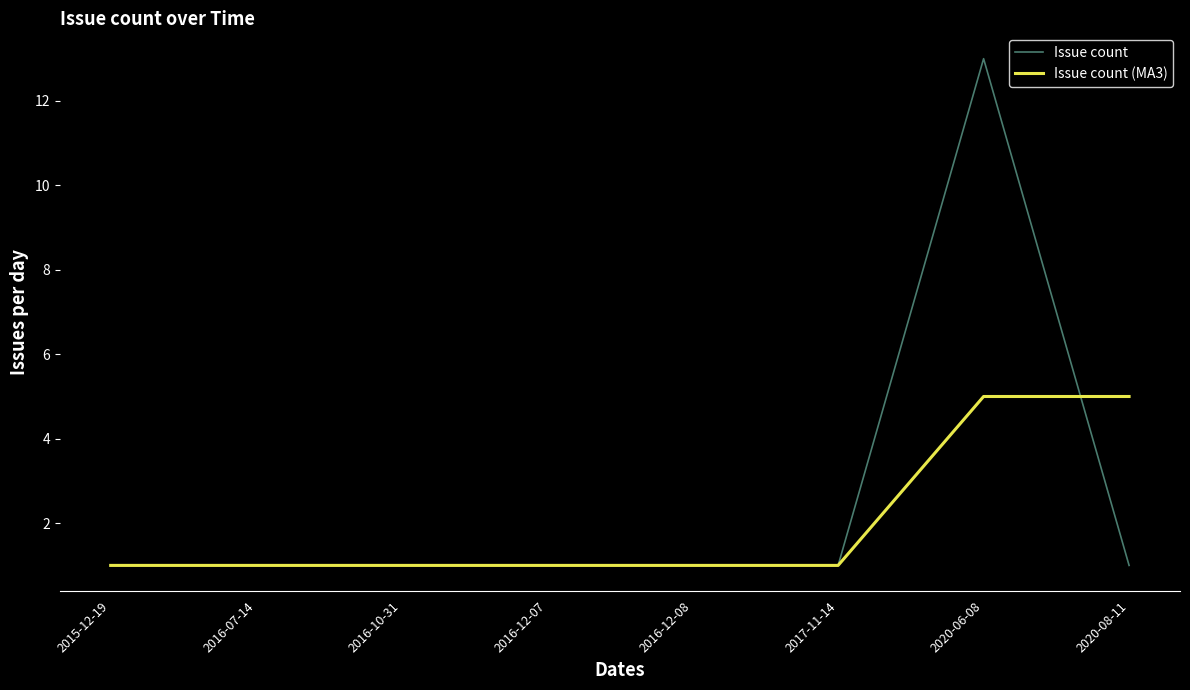

Reading left to right, extract all data points from this chart.

Issue count: 2015-12-19=1	2016-07-14=1	2016-10-31=1	2016-12-07=1	2016-12-08=1	2017-11-14=1	2020-06-08=13	2020-08-11=1
Issue count (MA3): 2015-12-19=1	2016-07-14=1	2016-10-31=1	2016-12-07=1	2016-12-08=1	2017-11-14=1	2020-06-08=5	2020-08-11=5